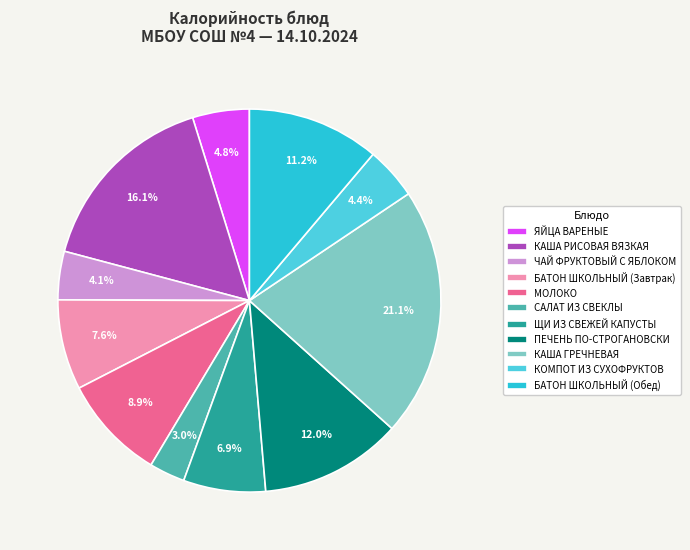

Which slice is the largest?

КАША ГРЕЧНЕВАЯ